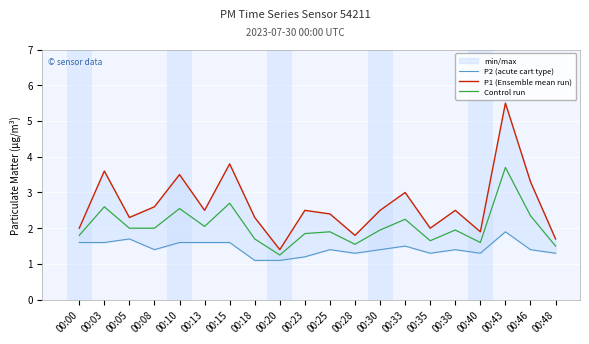

How many data points in P1 (Ensemble mean run) are above 2?

14